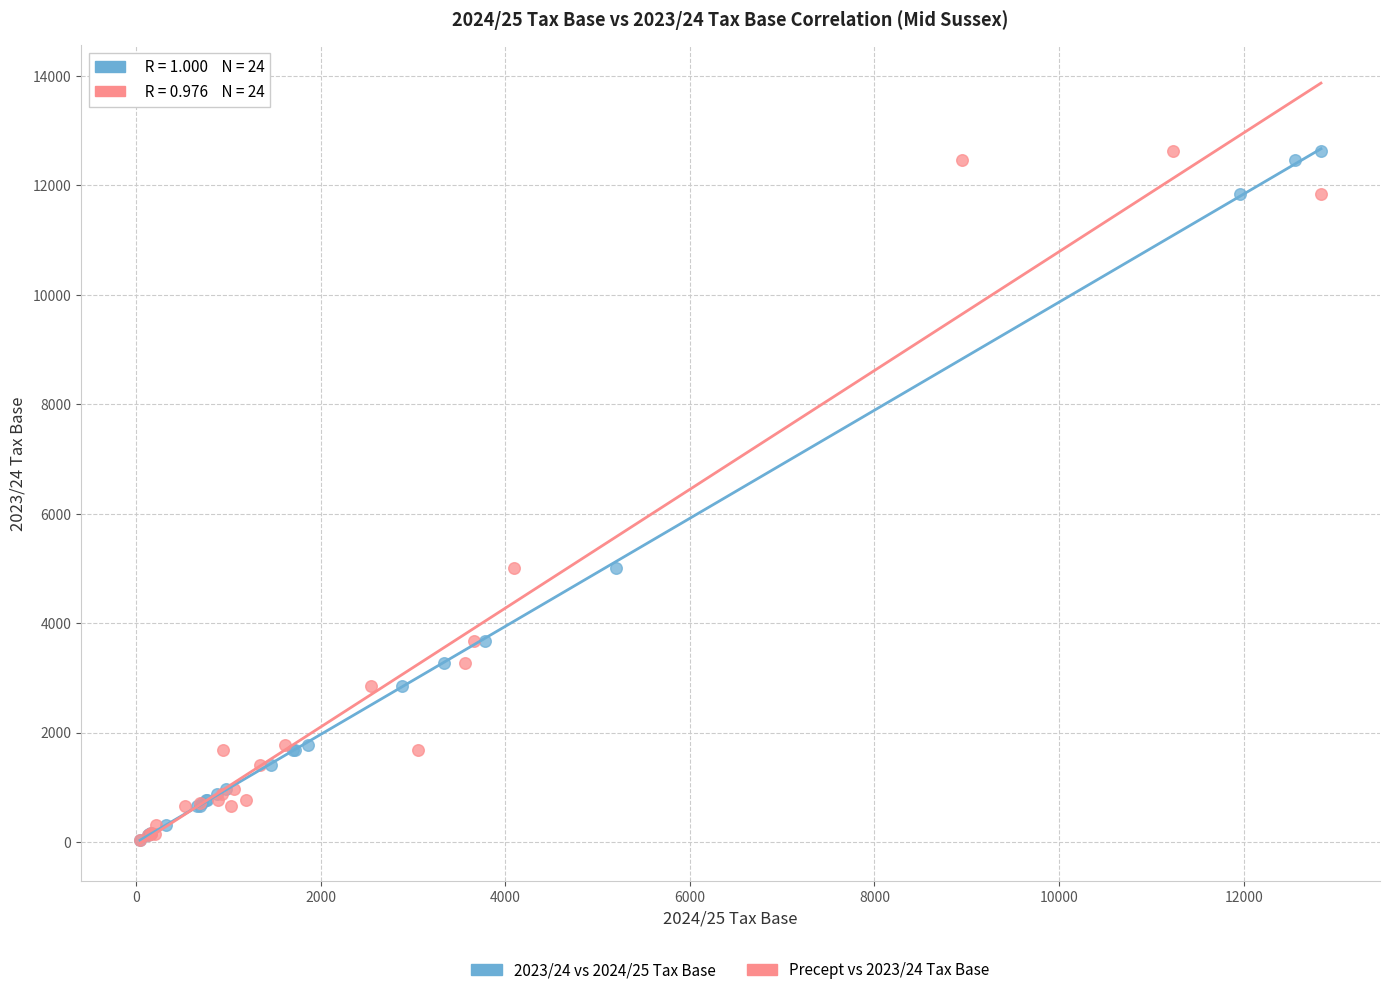

What are all the series names shown in the legend?

2023/24 vs 2024/25 Tax Base, Precept vs 2023/24 Tax Base